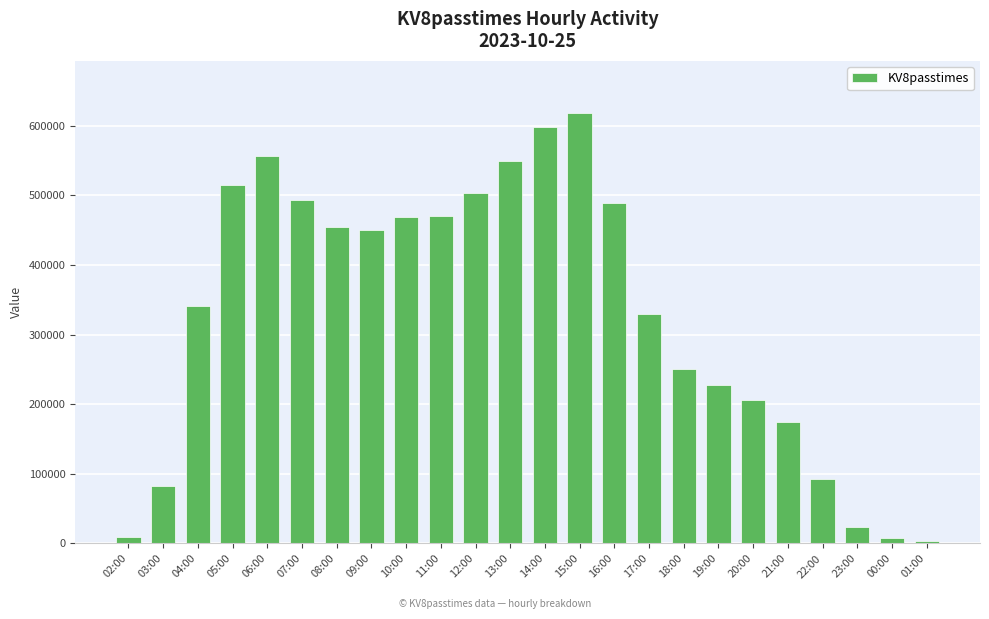

What is the minimum value shown in the chart?

3972